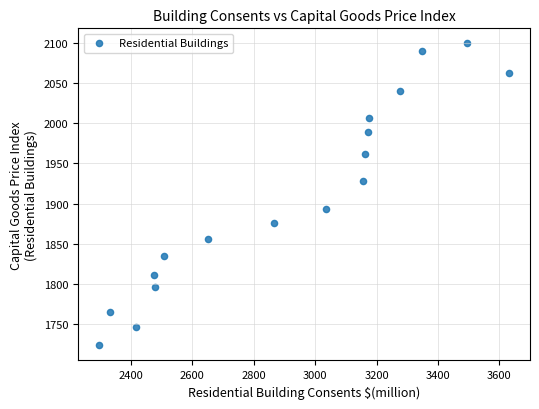

What is the range of X values (max minus min)?

1338